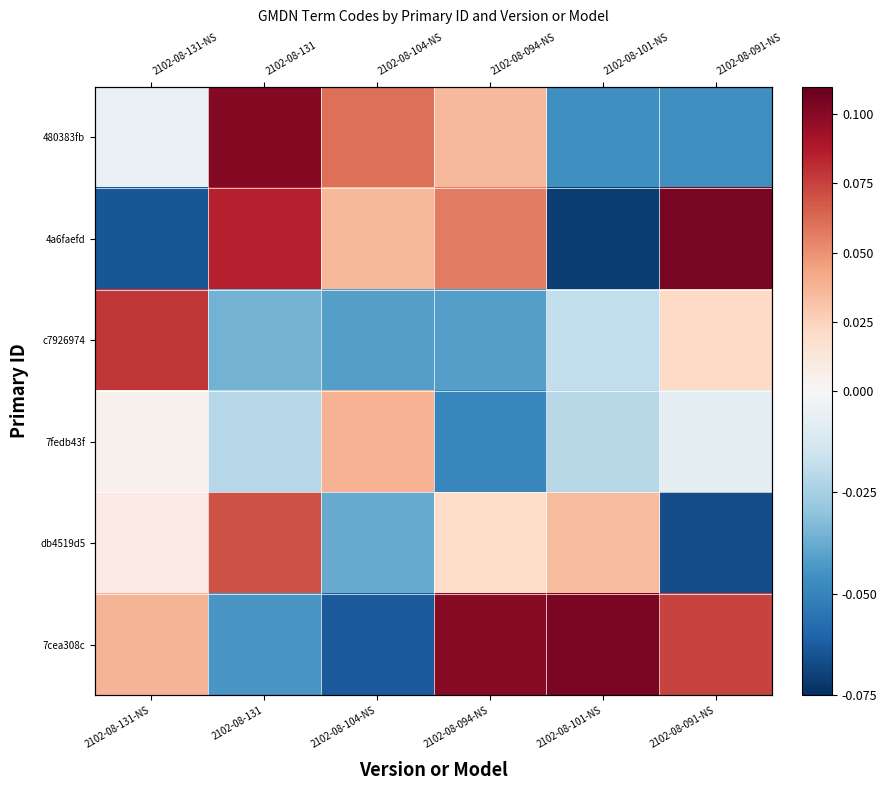

How many values in c7926974 are below zero?

4